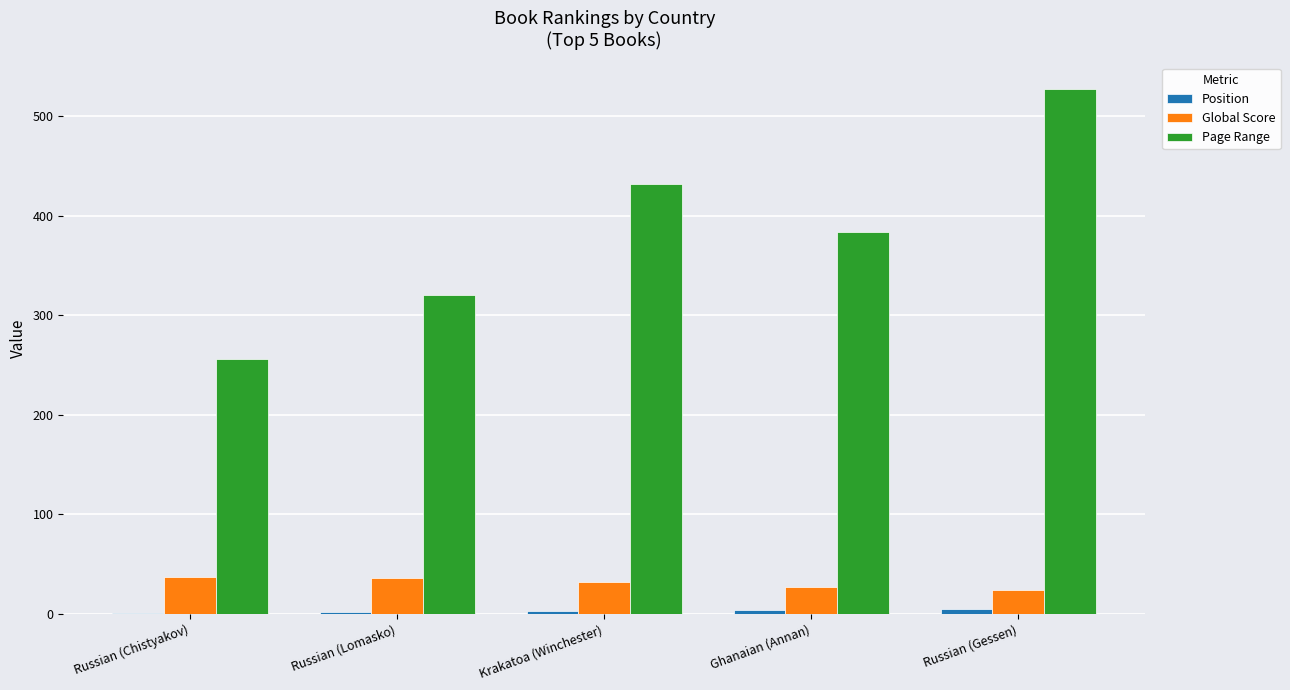

Between Ghanaian (Annan) and Russian (Gessen), which series saw the biggest shift?

Page Range